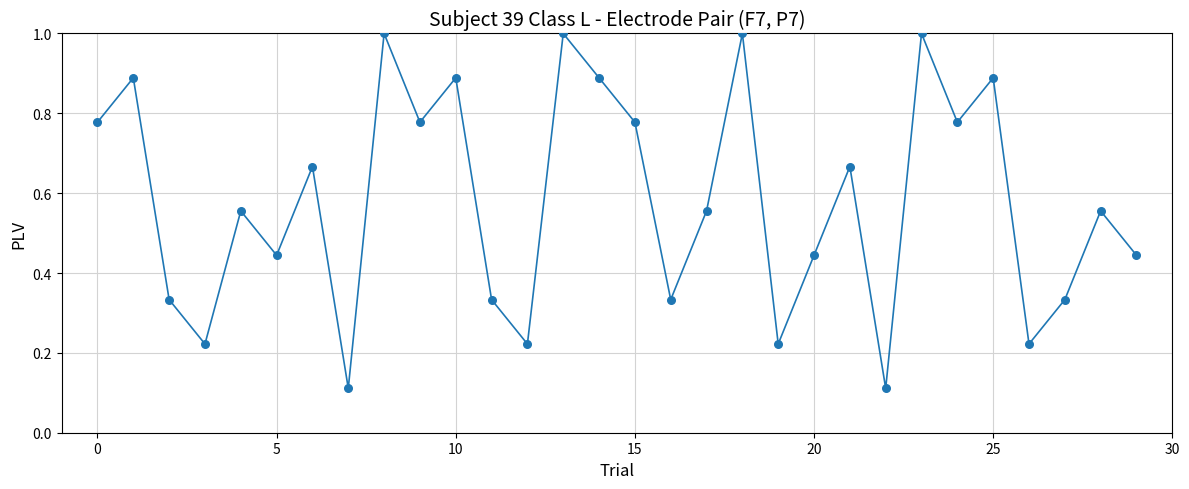

What is the maximum value shown in the chart?

1.0